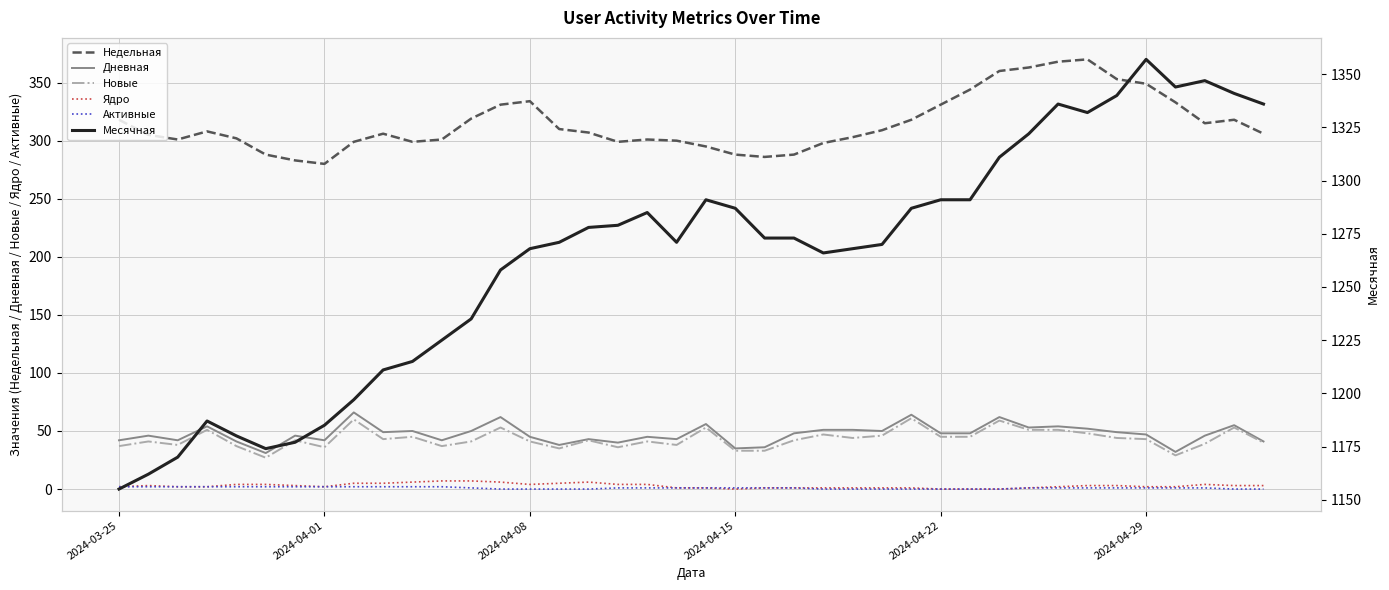

True or false: Ядро and Месячная cross at least once.

False